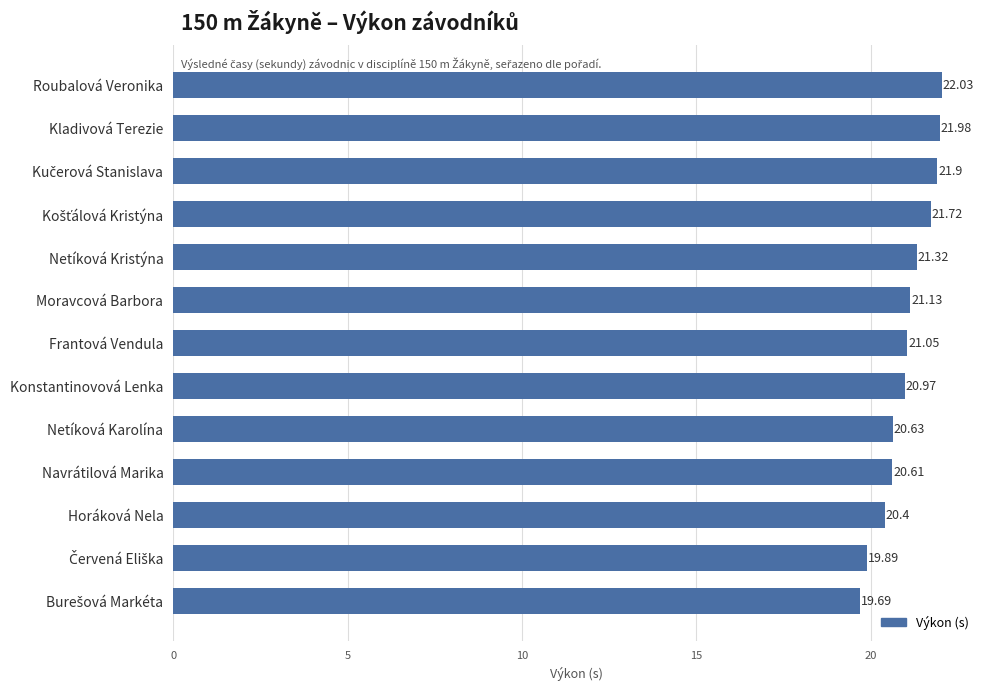

What is the difference between the maximum and minimum values?

2.3